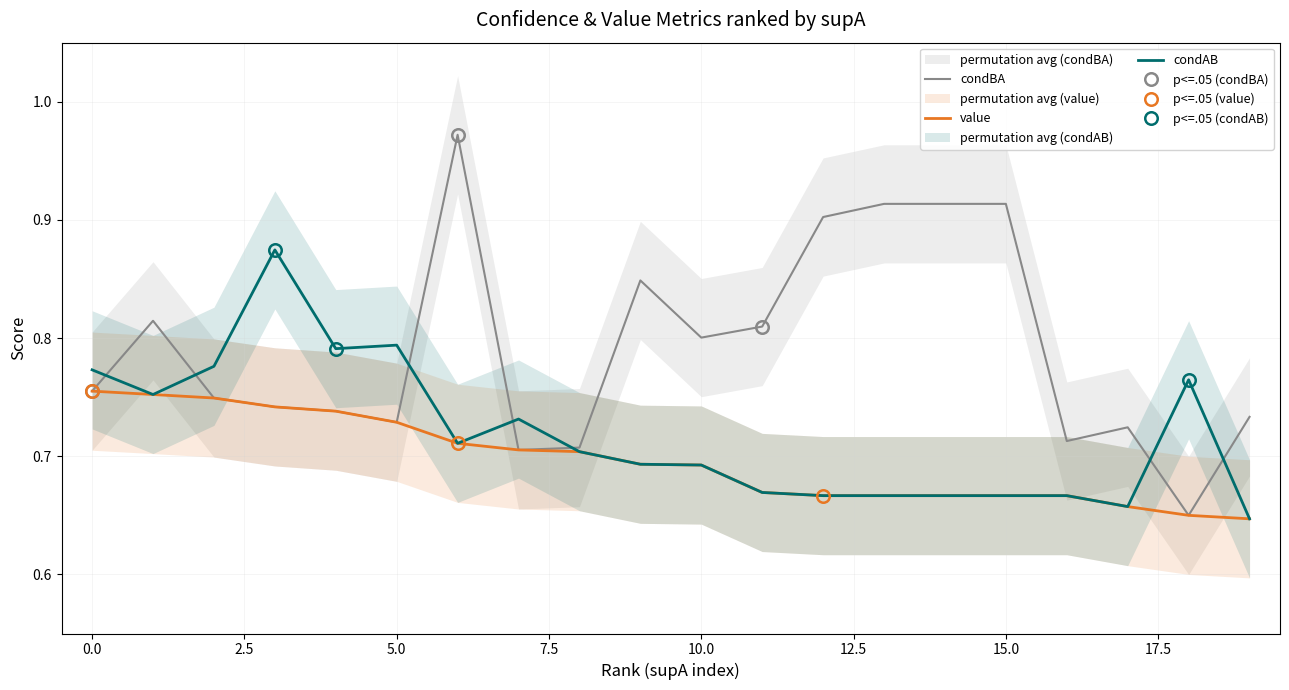

Which has a higher value, 10 or 13?

13